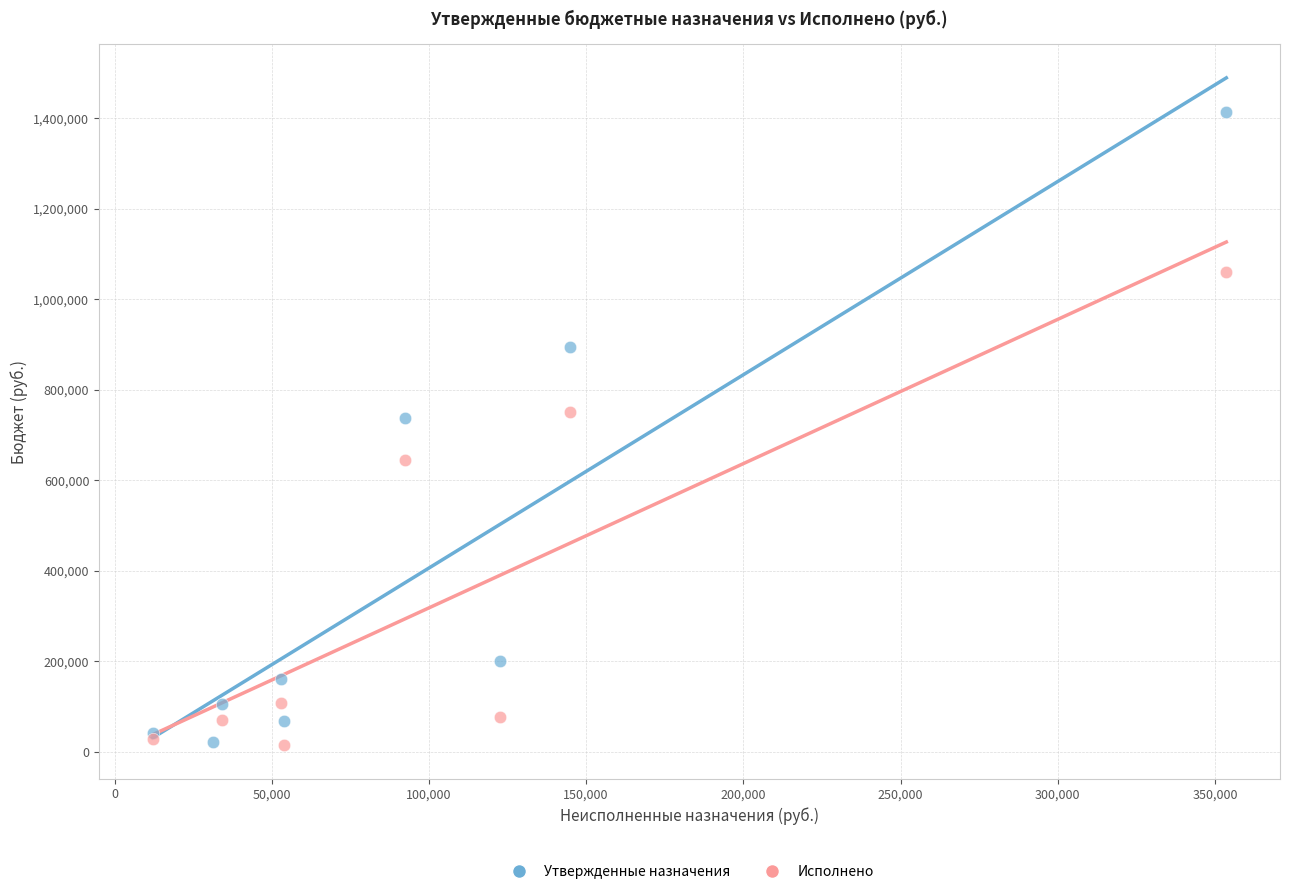

Which series has the largest Y range (max minus min)?

Утвержденные назначения